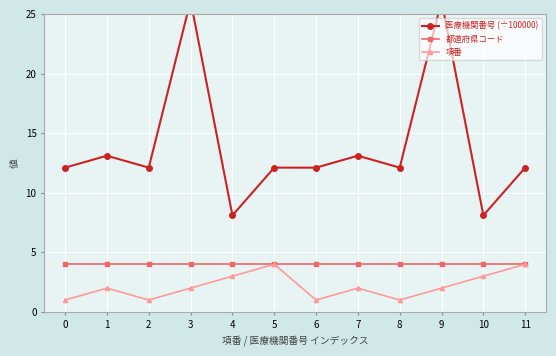

What is the value of the 項番 point at the 9th from the left?

1